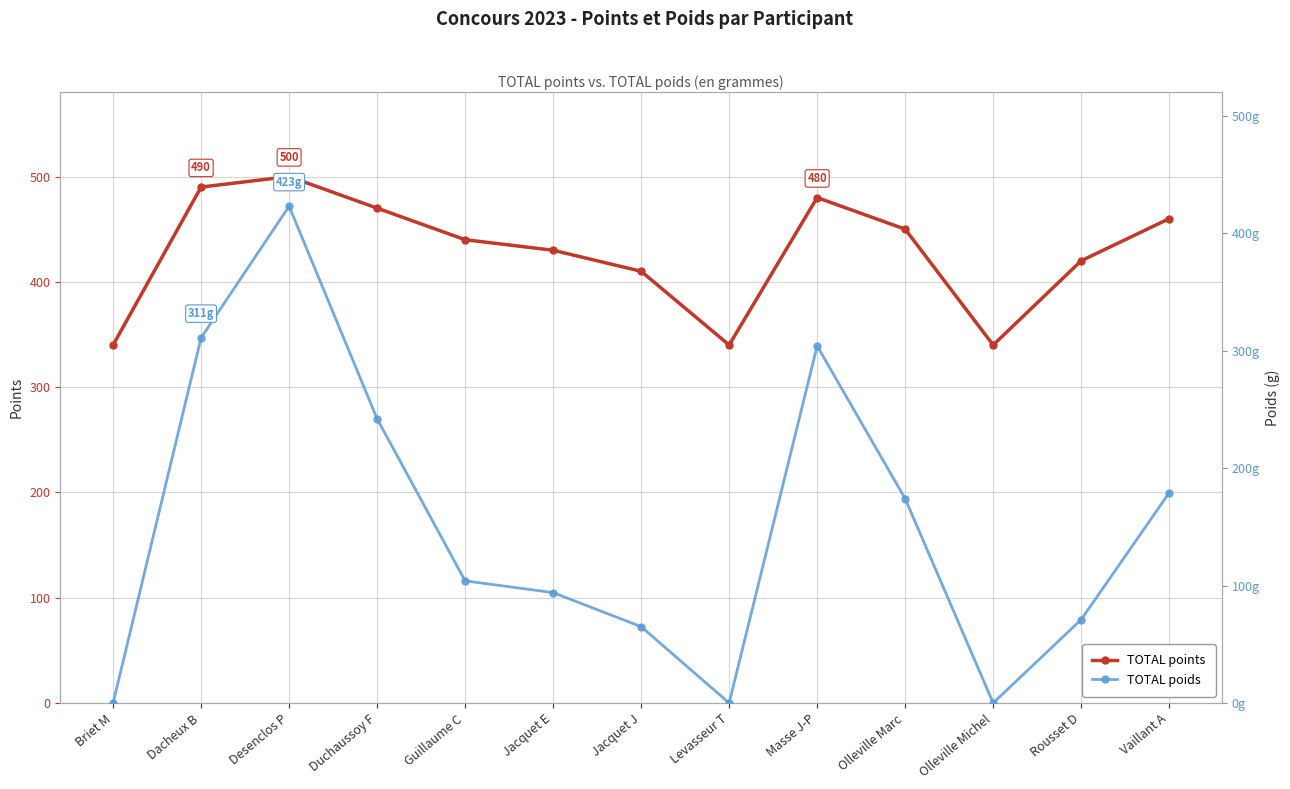

At which category does TOTAL points reach its first local peak?

Desenclos P